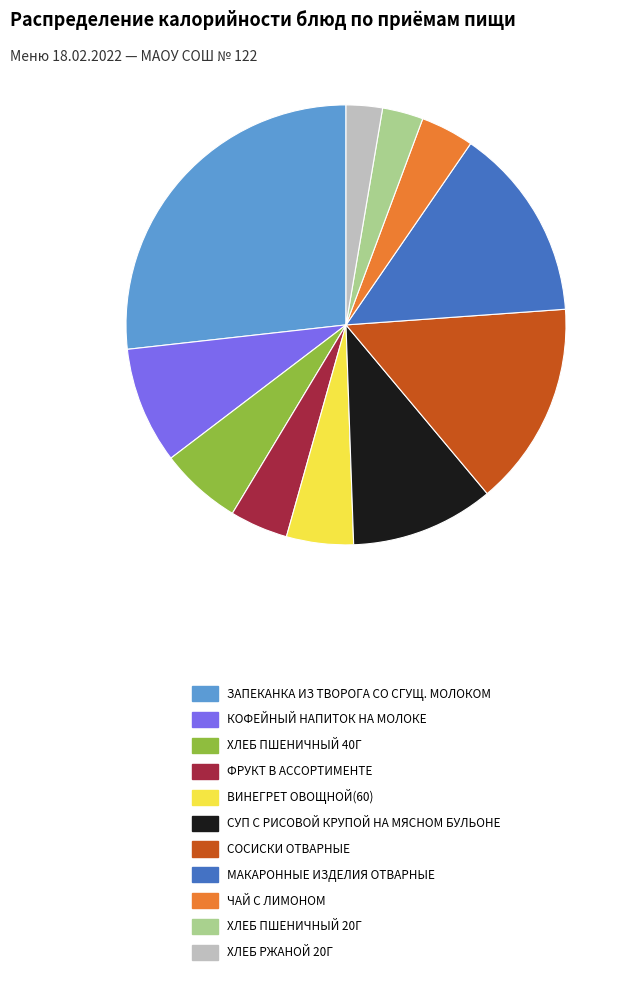

Count the number of slices in the pie.

11